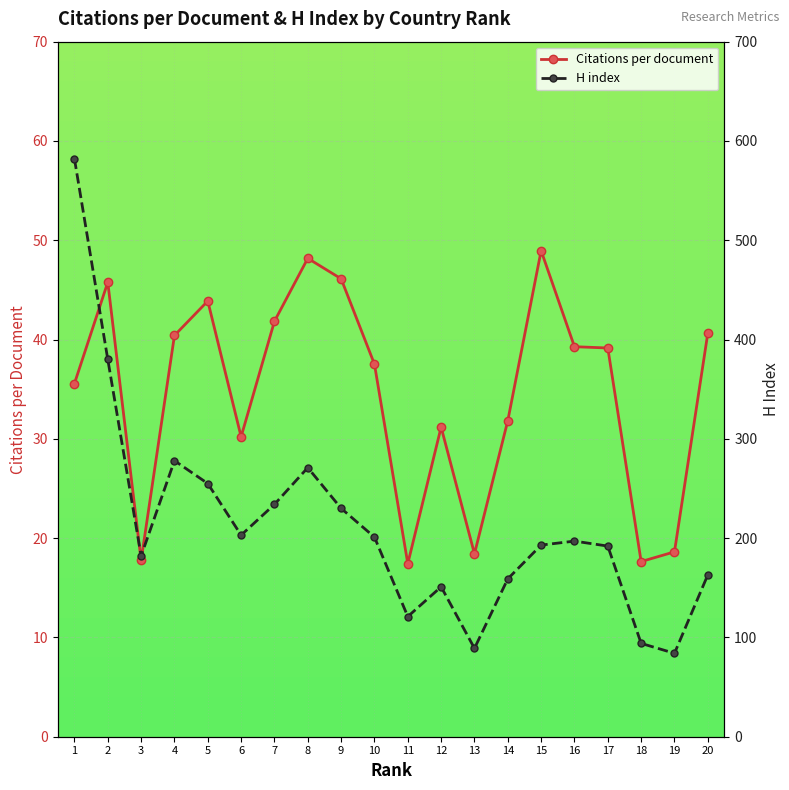

What is the difference between the maximum and minimum values in the Citations per document series?

31.5